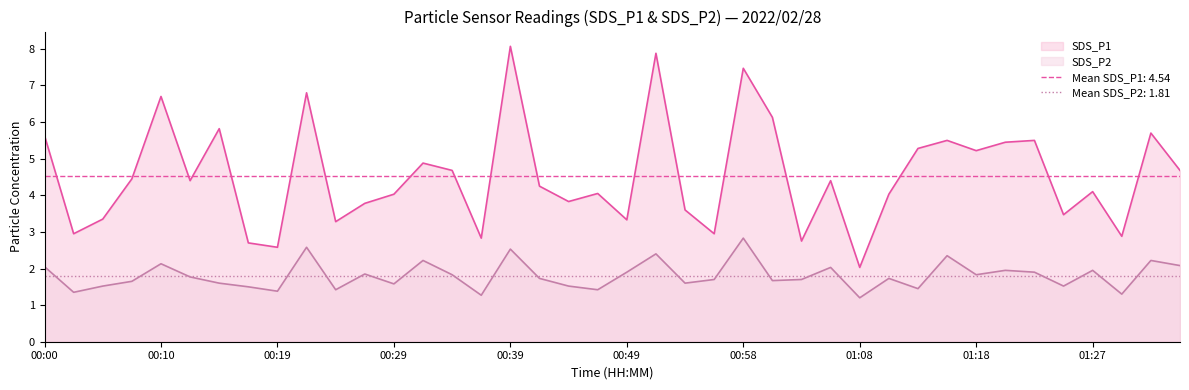

What is the label of the 30th point from the right?

00:24